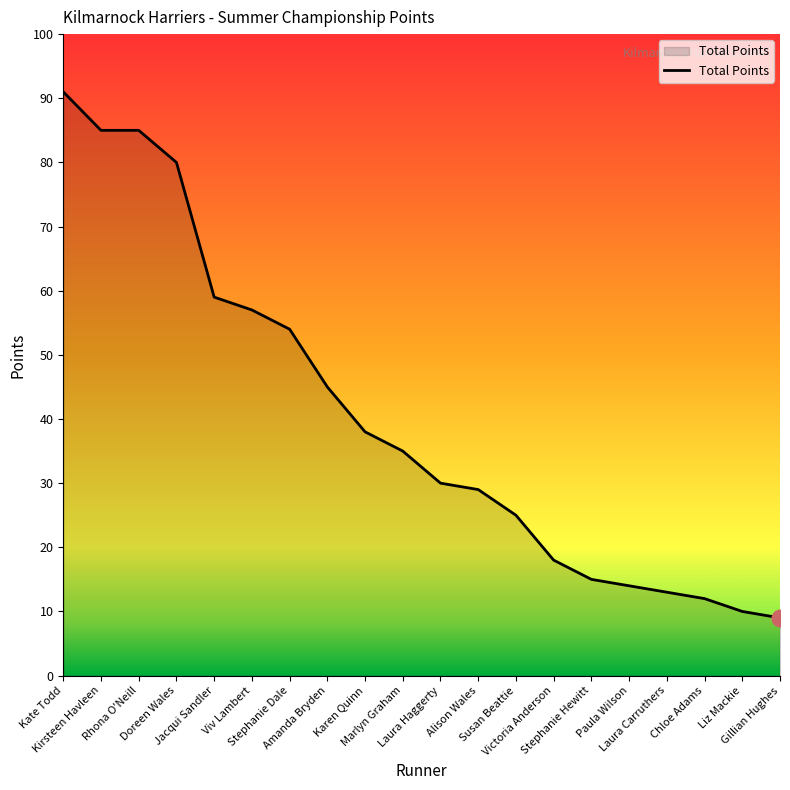

What is the maximum value shown in the chart?

91